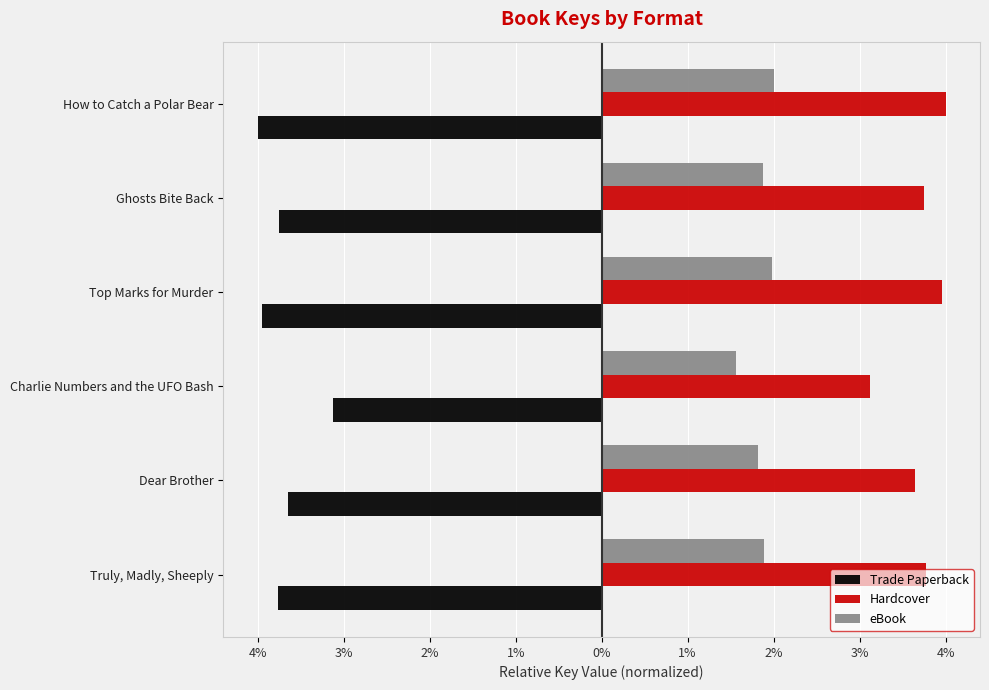

What are all the series names shown in the legend?

Trade Paperback, Hardcover, eBook